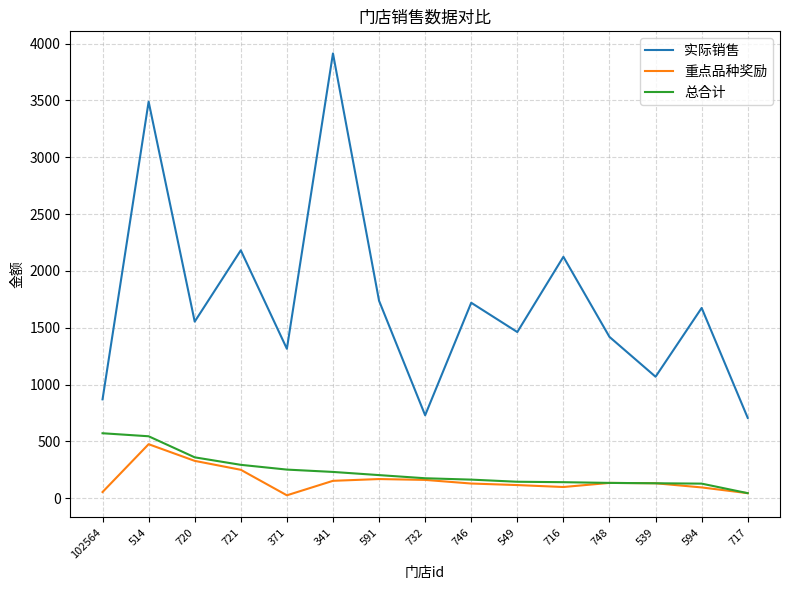

Where is the first local maximum for 实际销售?

514